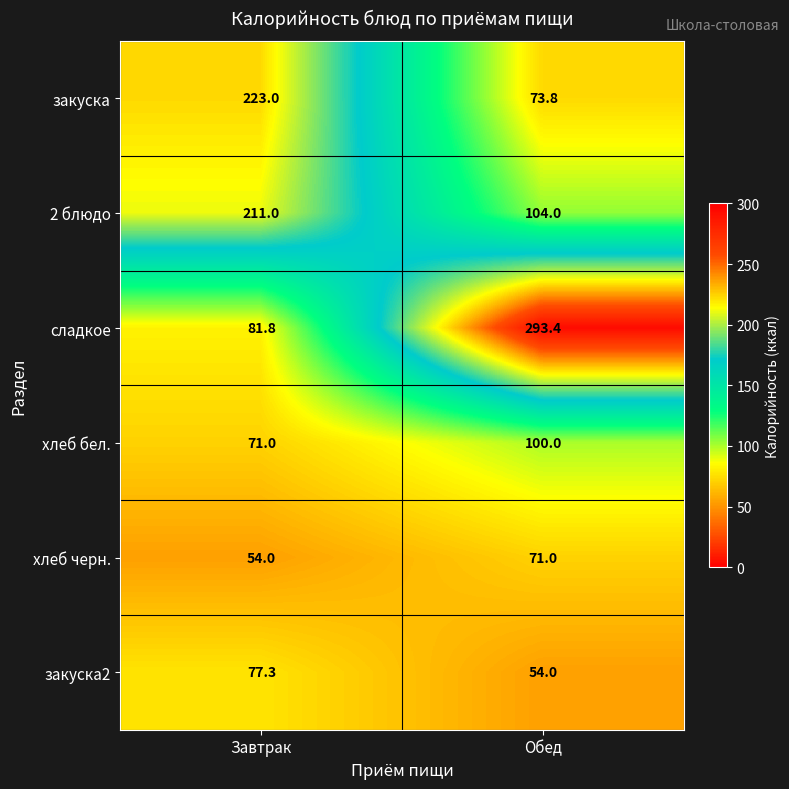

Reading left to right, transcribe all the data shown in this chart.

закуска: 223.0	73.8
2 блюдо: 211.0	104.0
сладкое: 81.8	293.4
хлеб бел.: 71.0	100.0
хлеб черн.: 54.0	71.0
закуска2: 77.3	54.0